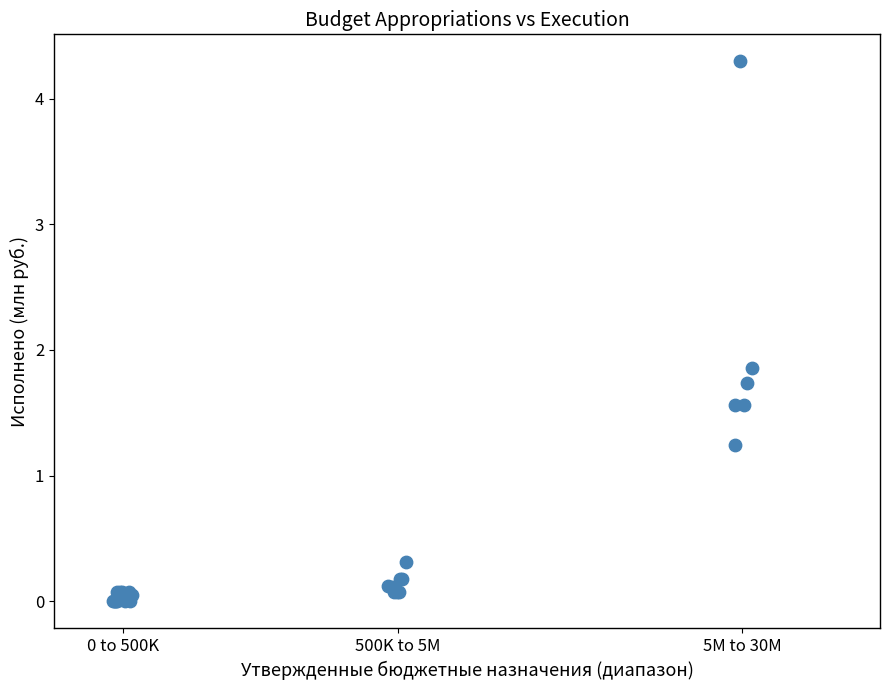

What Y value in the scatter plot is closest to 2?

1.9